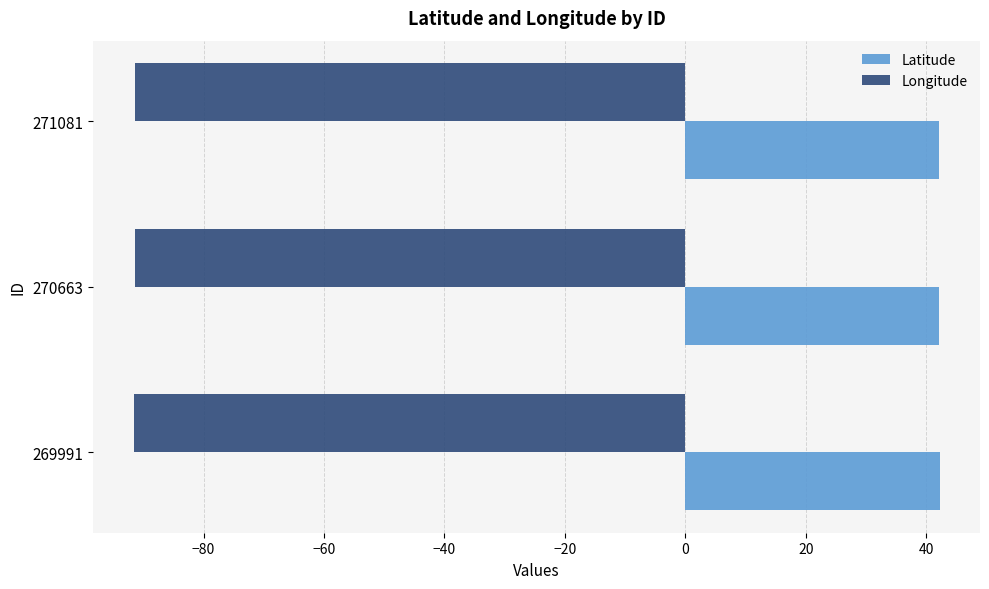

What is the sum of all Longitude values?

-274.4